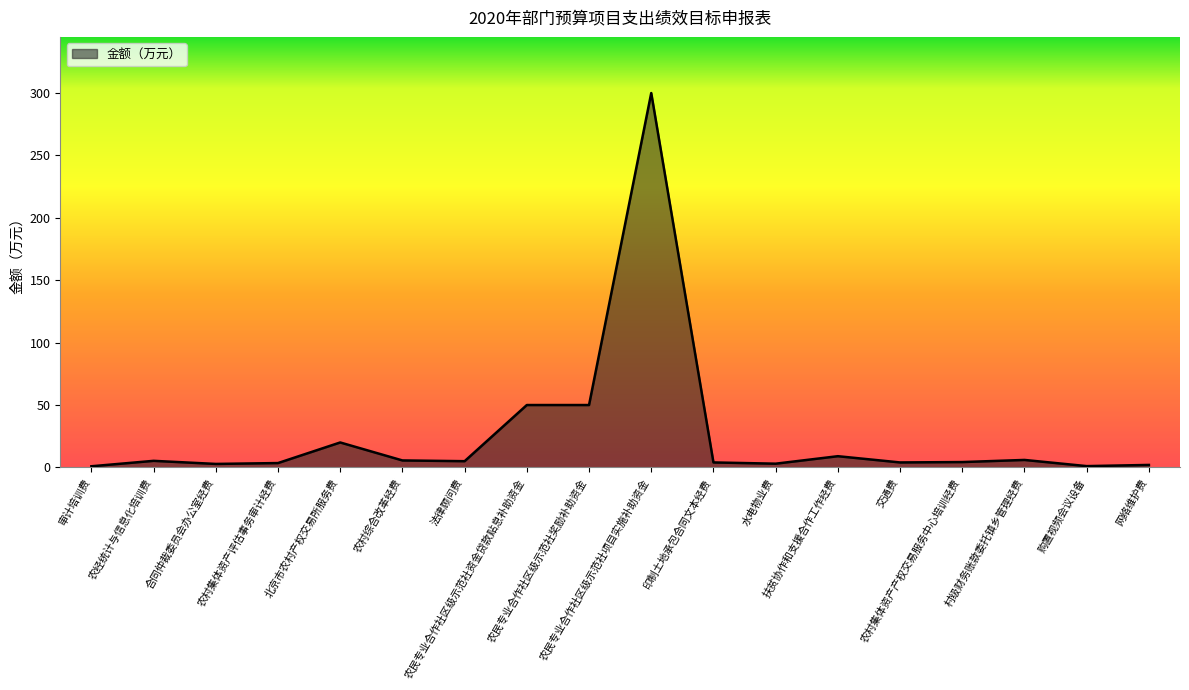

What is the difference between the maximum and minimum values?

299.1